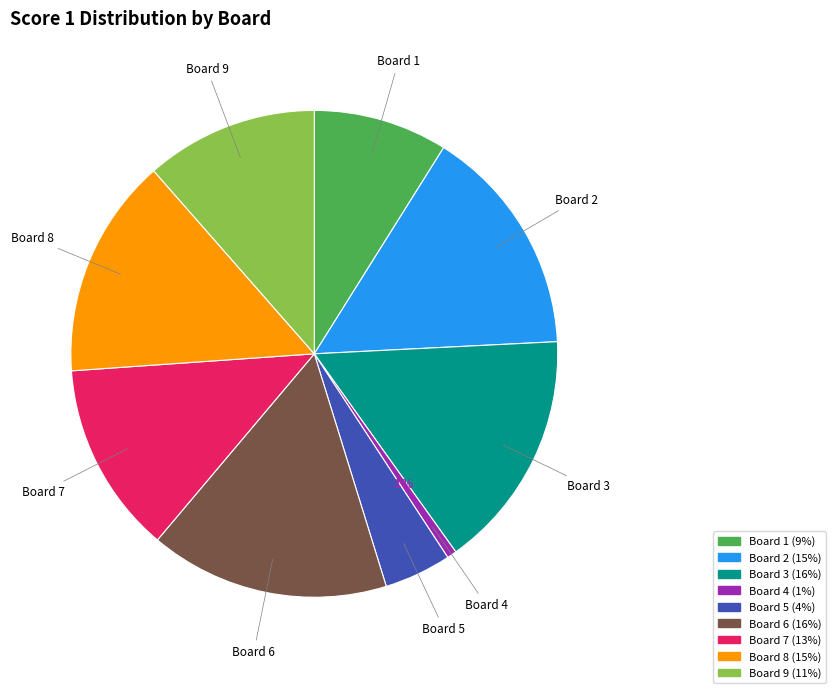

To the nearest percent, what is the average slice percentage?

11%